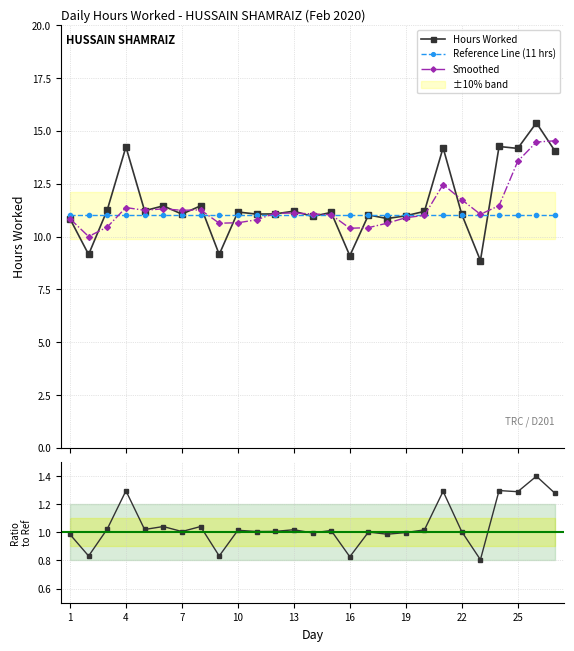

What is the value of the Reference Line (11 hrs) point at the 13th from the left?

11.0